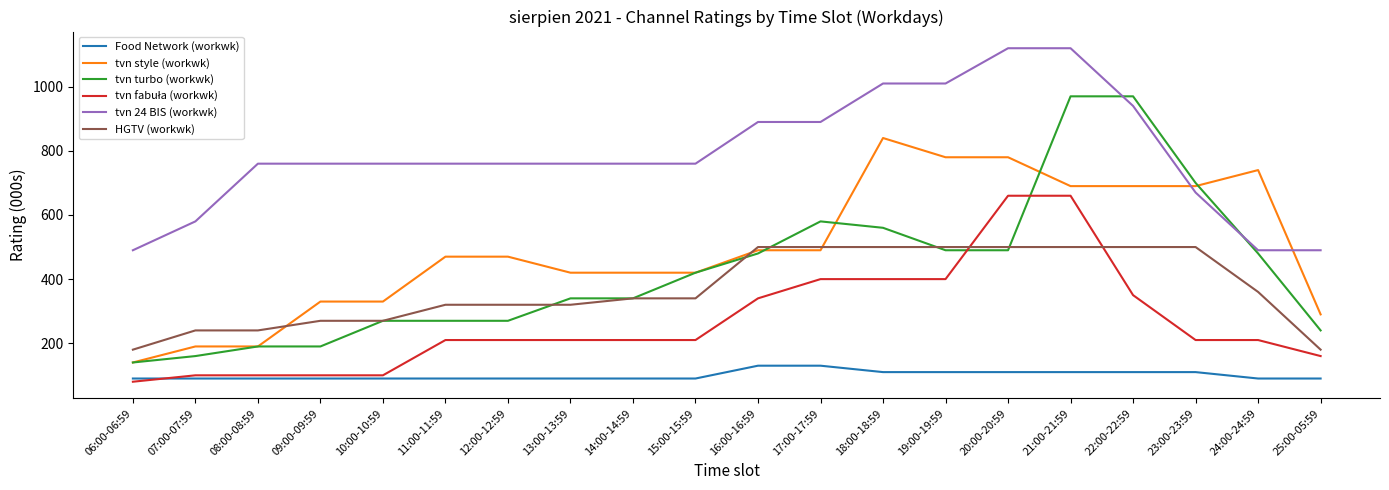

What is the spread (max minus min) of values at 09:00-09:59?

670